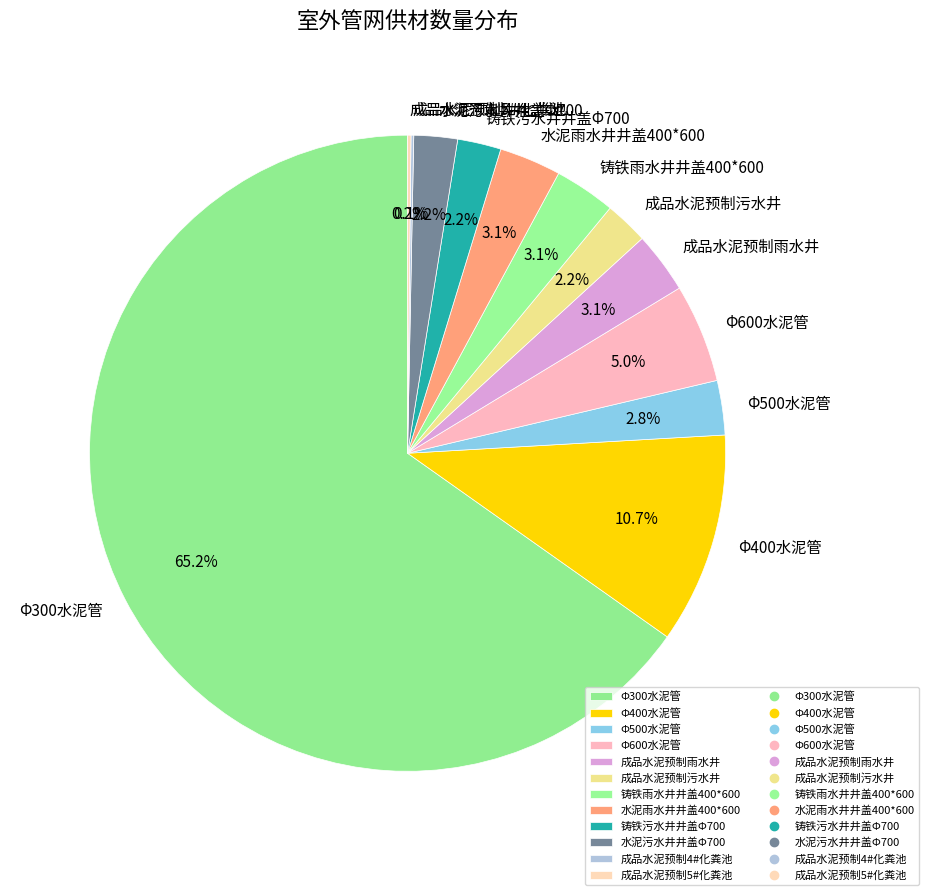

Is there any slice that represents more than half of the pie?

Yes